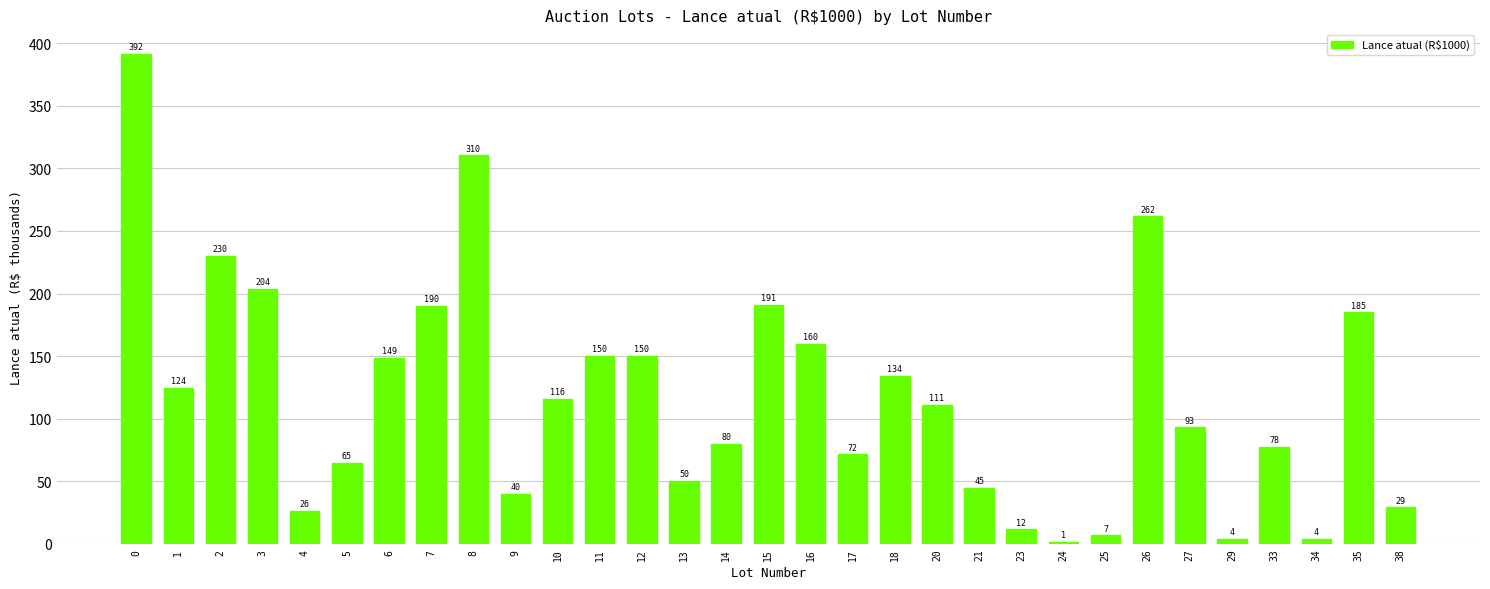

What is the ratio of the value at 20 to the value at 15?

0.6